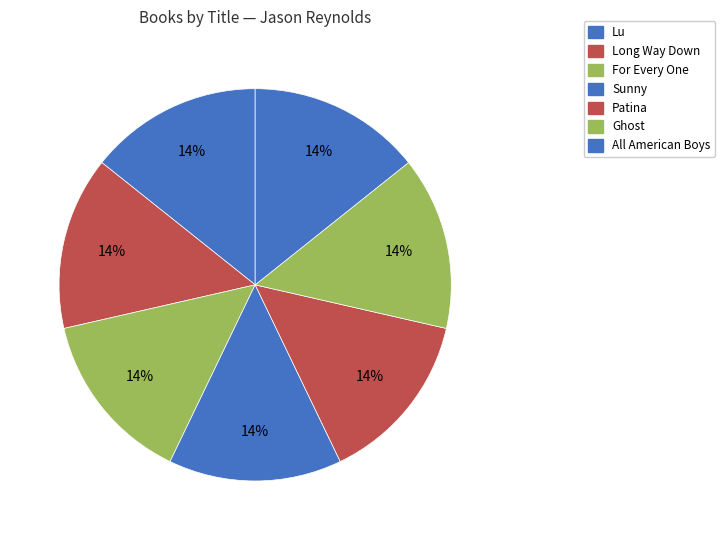

What is the largest slice in the pie chart?

All American Boys